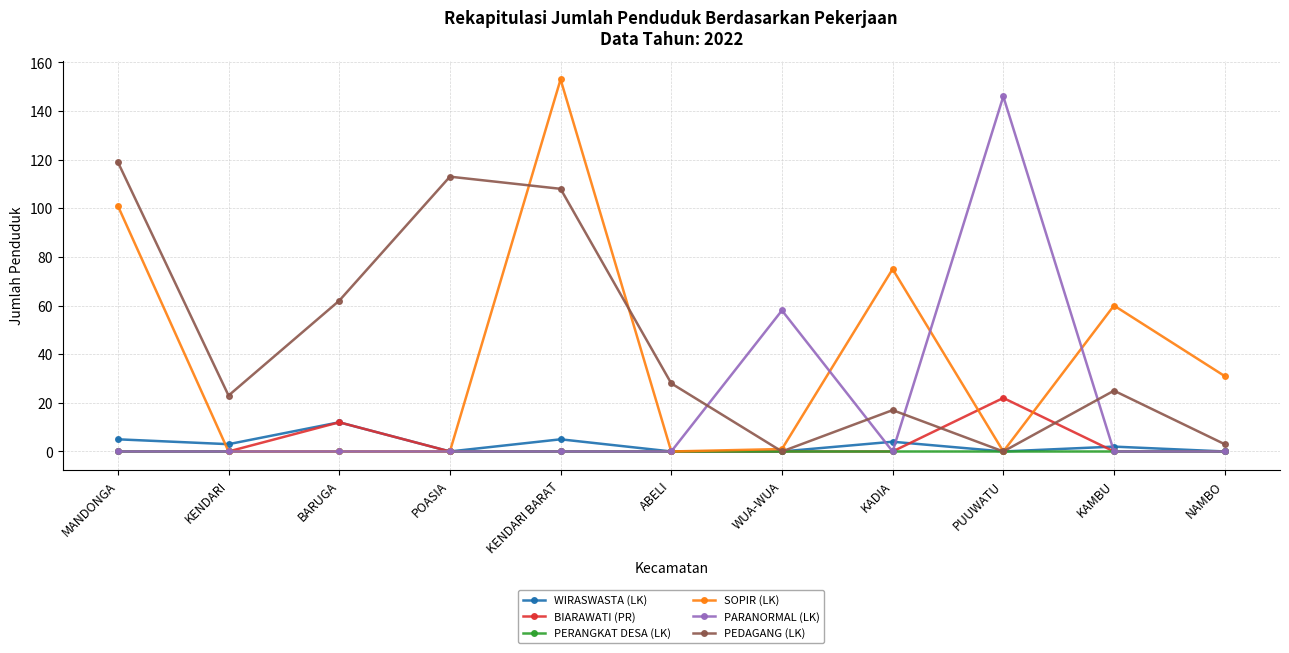

Does the chart display data point markers on the line(s)?

Yes